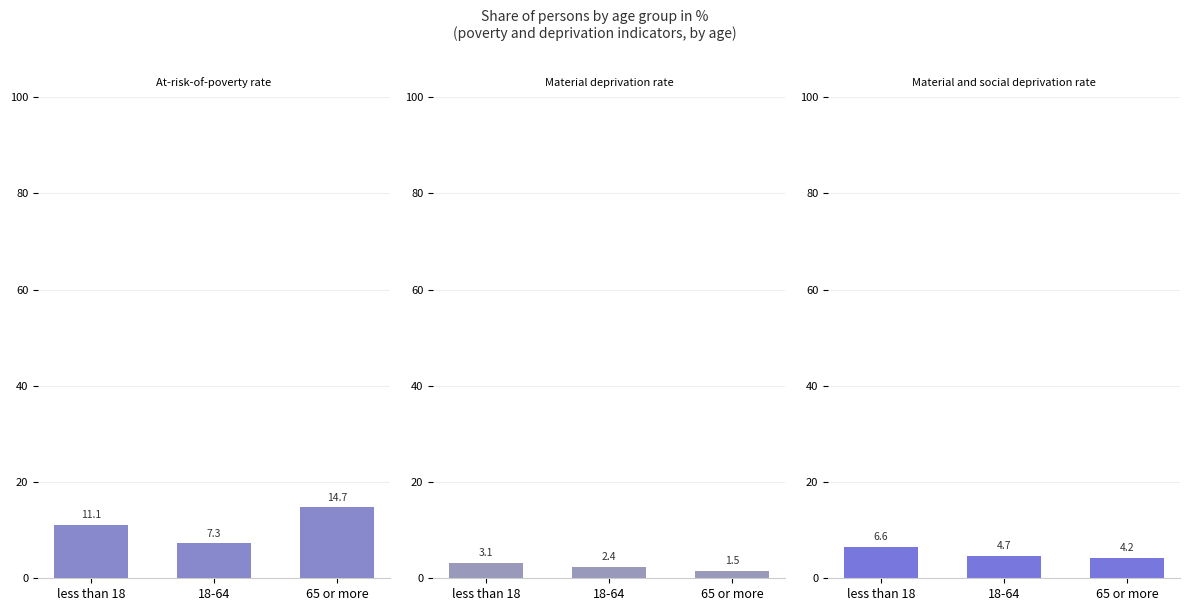

Rank the series by their maximum value, from highest to lowest.

At-risk-of-poverty rate, Material and social deprivation rate, Material deprivation rate